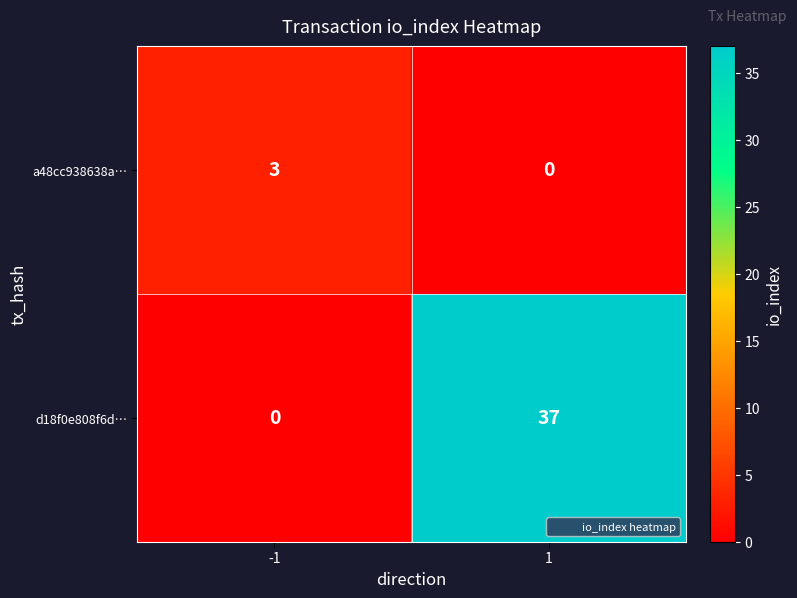

Reading left to right, list all the values displayed in this chart.

a48cc938638a…: -1=3	1=0
d18f0e808f6d…: -1=0	1=37